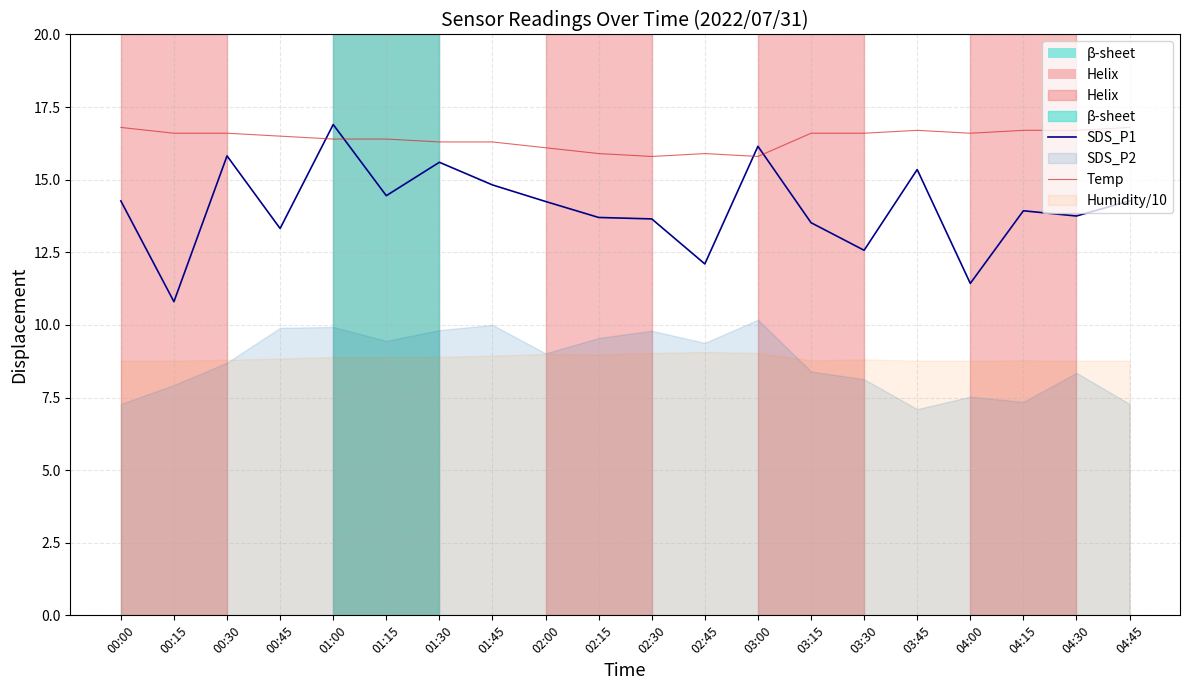

What is the minimum value for SDS_P1?

10.8